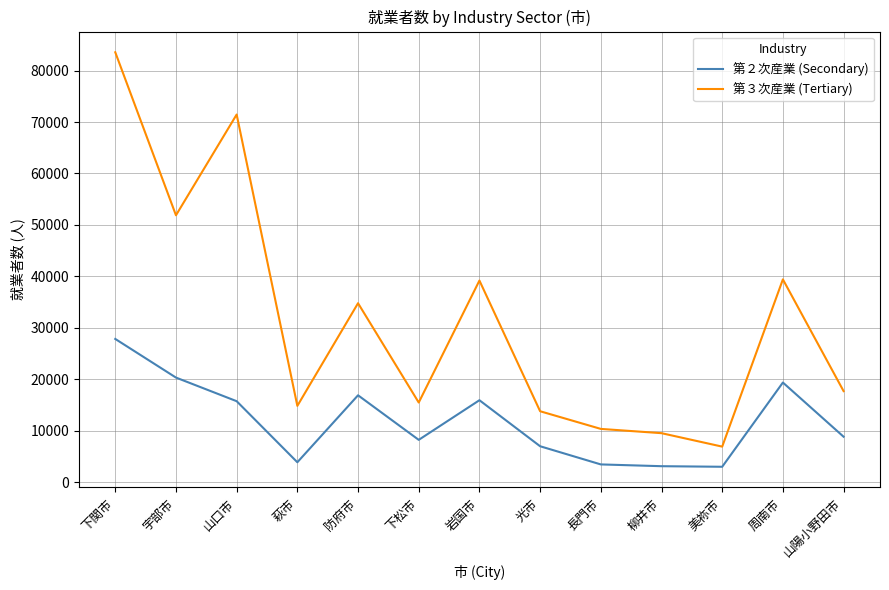

What is the minimum value for 第２次産業 (Secondary)?

3027